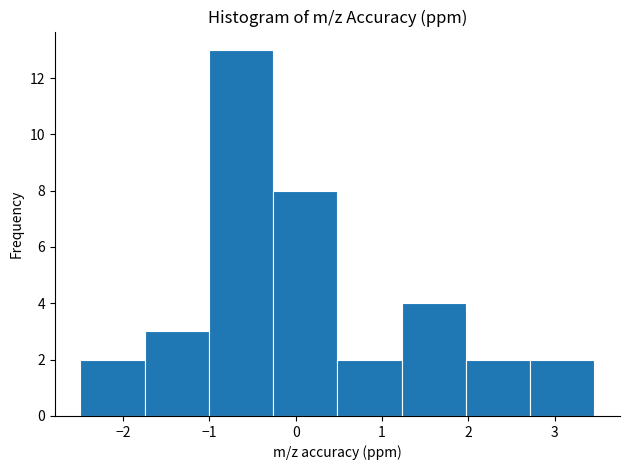

Reading left to right, list every bar in this chart as the range it spans on the x-axis followed by its height. Neither the bar edges nor the heights are printed on the chart, so give them approximately, as read against the axes.

-2.5 to -1.7: 2
-1.7 to -1.0: 3
-1.0 to -0.3: 13
-0.3 to 0.5: 8
0.5 to 1.2: 2
1.2 to 2.0: 4
2.0 to 2.7: 2
2.7 to 3.5: 2